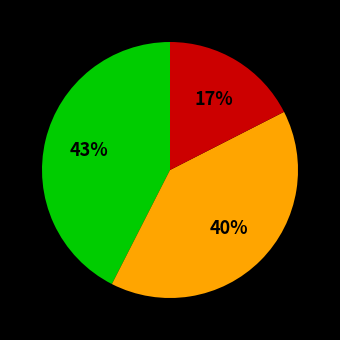

To the nearest percent, what is the average slice percentage?

33%